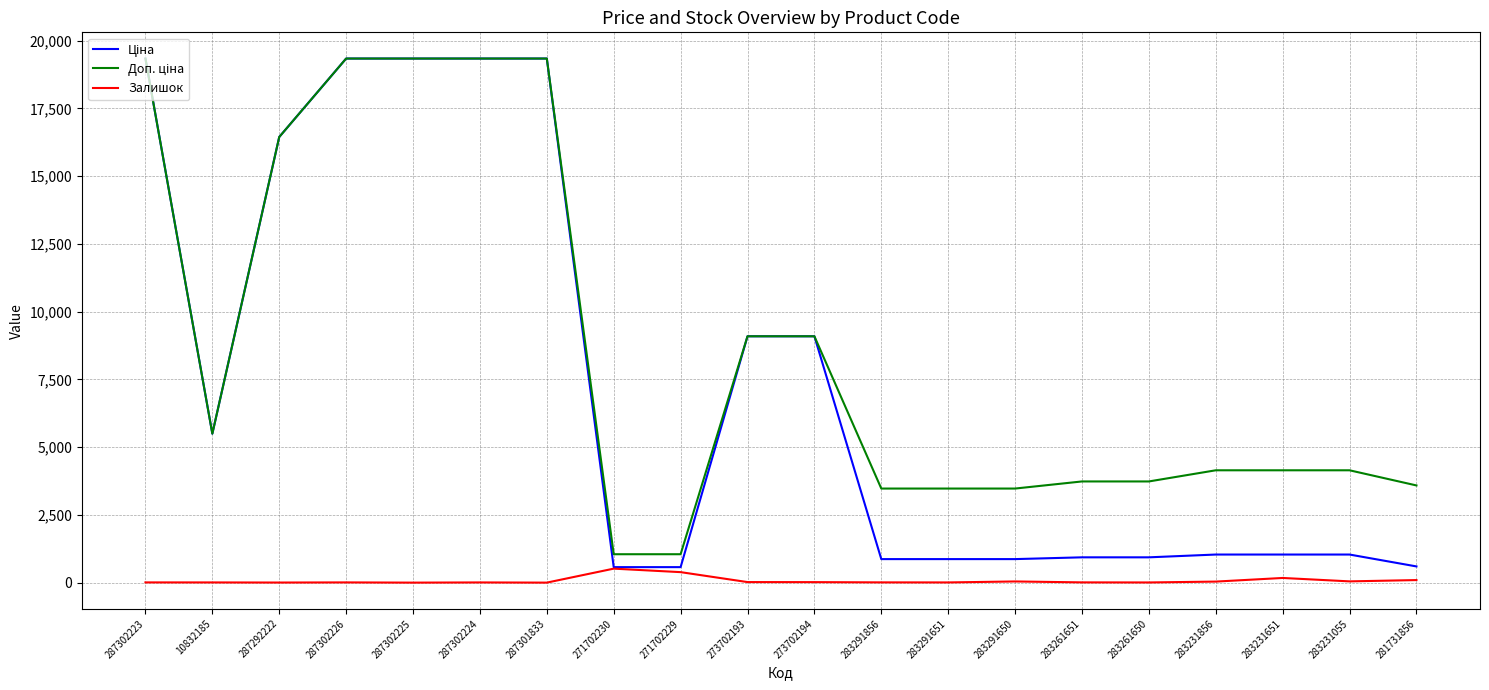

True or false: Залишок and Ціна cross at least once.

False